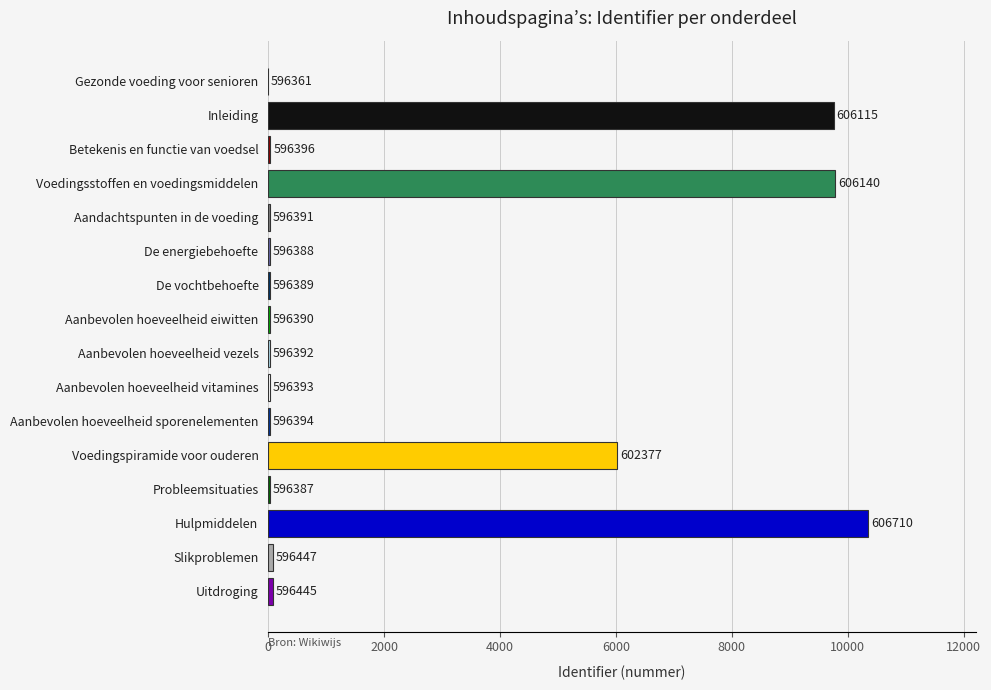

Does the chart contain stacked bars?

No